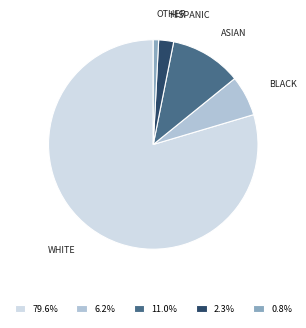

Do OTHER and ASIAN together represent more than half of the pie?

No